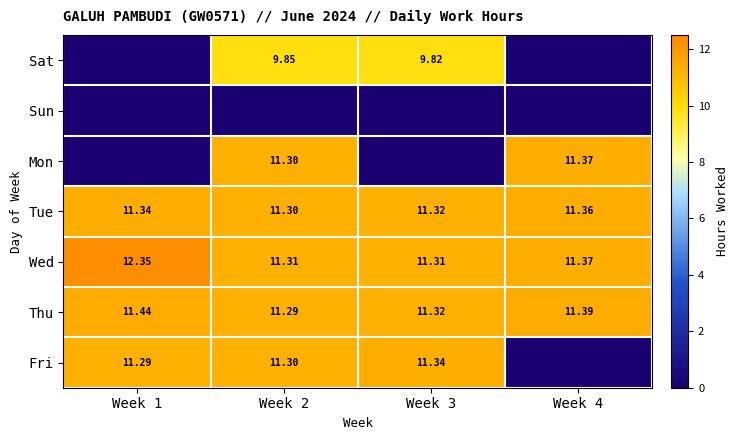

At which category is the sum across all series the highest?

Week 2